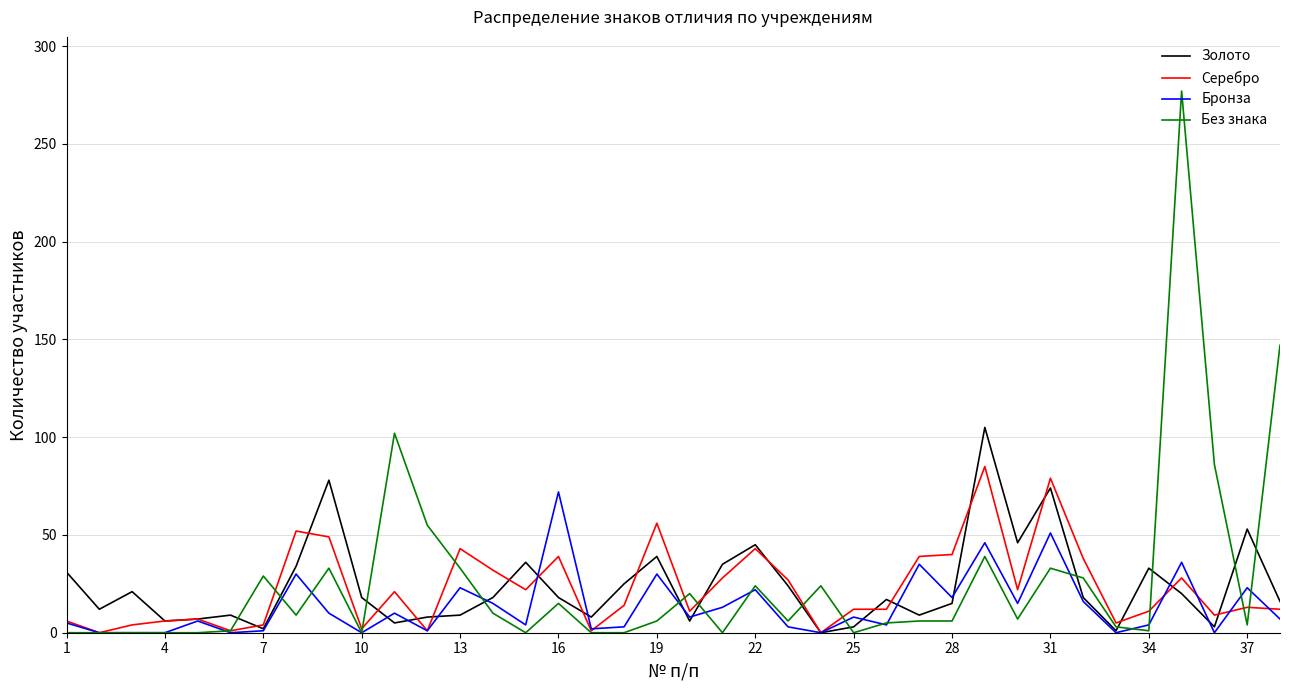

What is the difference between the maximum and minimum values in the Без знака series?

277